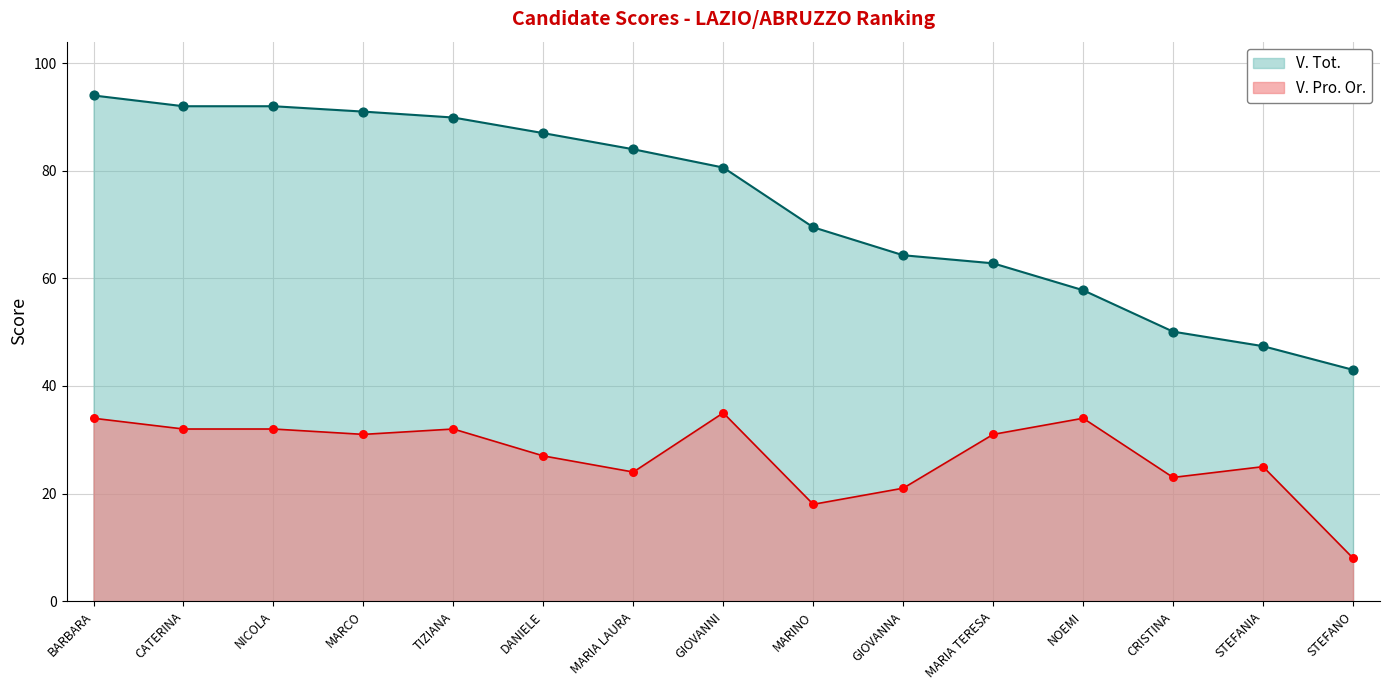

What is the total value across all series at STEFANIA?

72.4